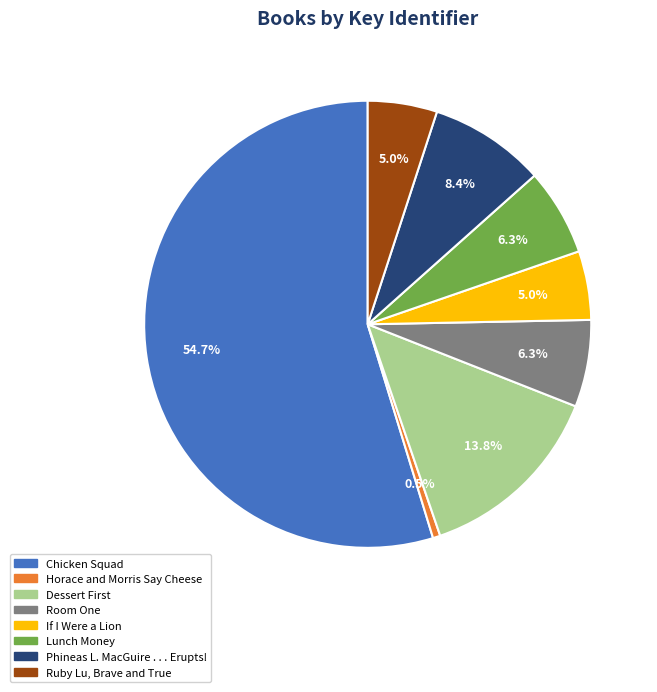

Which category has the smallest portion of the pie?

Horace and Morris Say Cheese